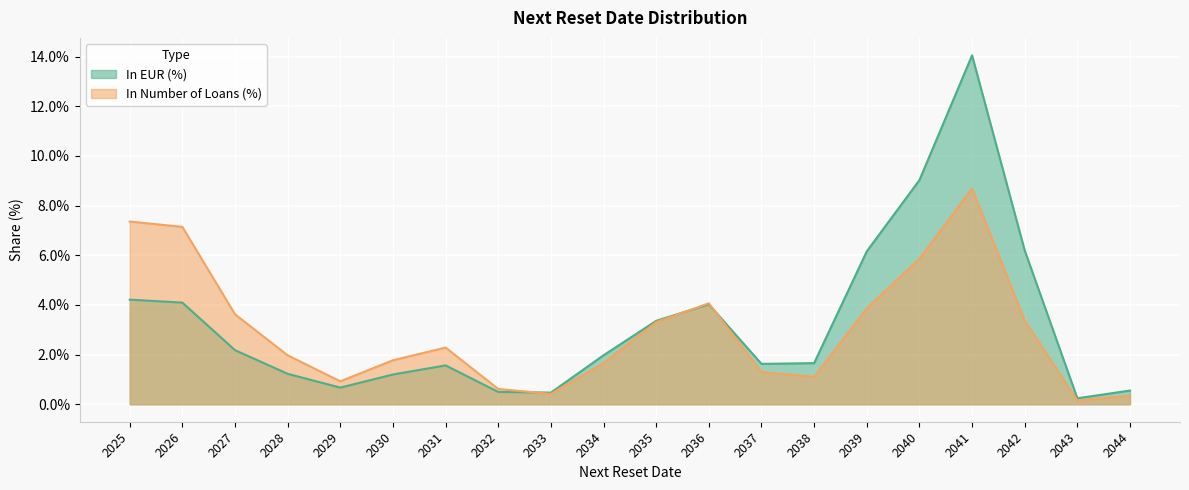

At how many categories does at least one series exceed 9?

2